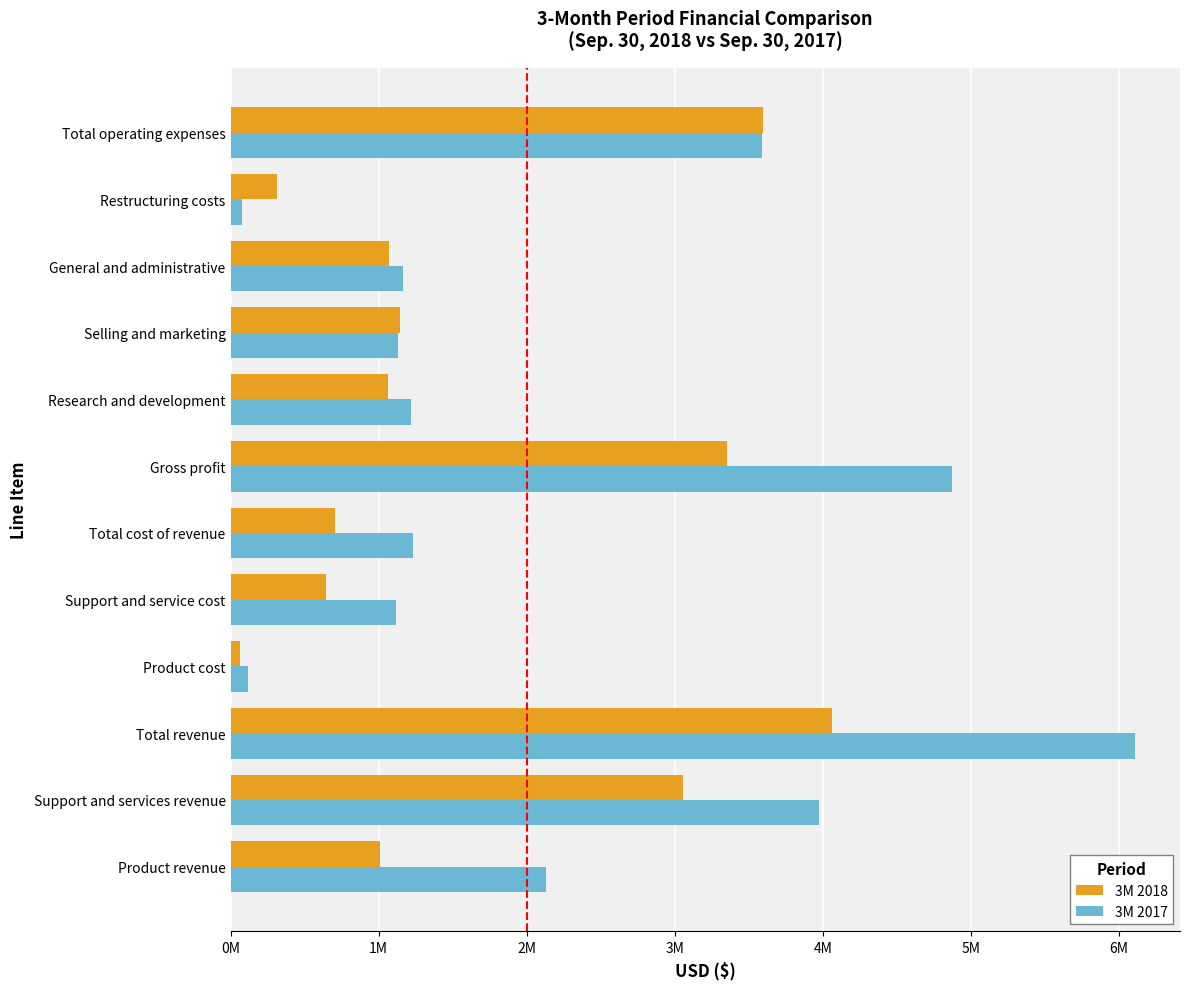

Which series has the largest range (max minus min)?

3M 2017